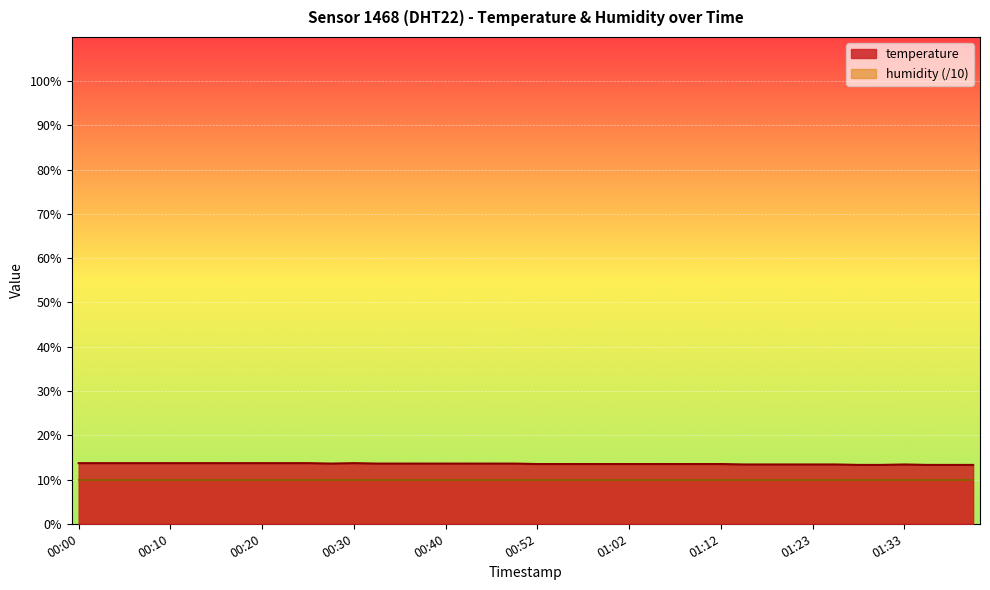

What is the label of the 29th point from the left?

01:12